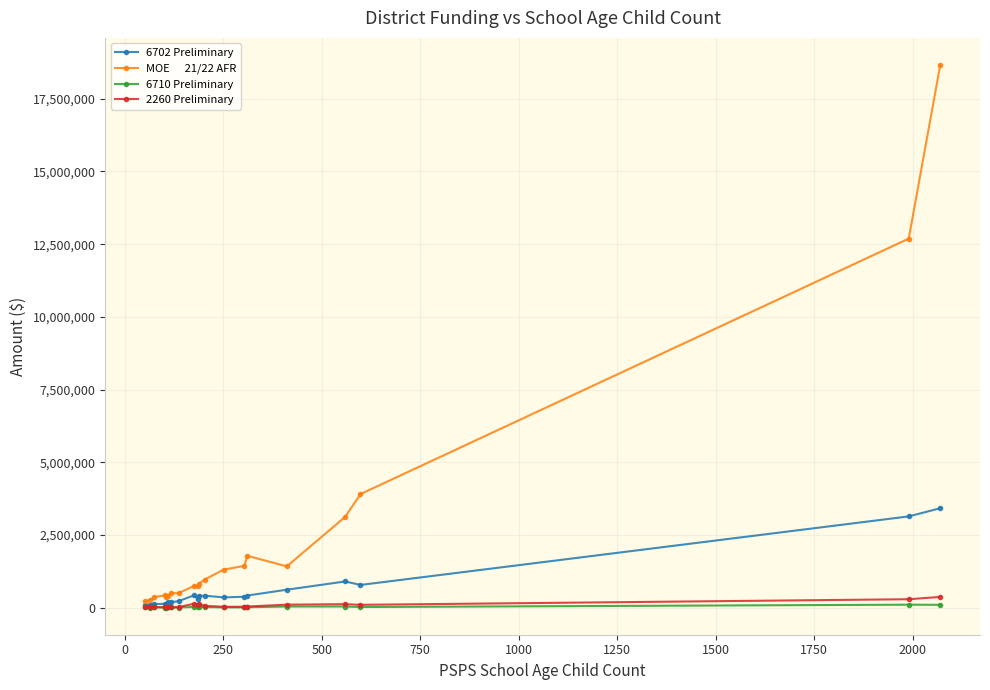

What is the greatest value displayed?

18660222.1